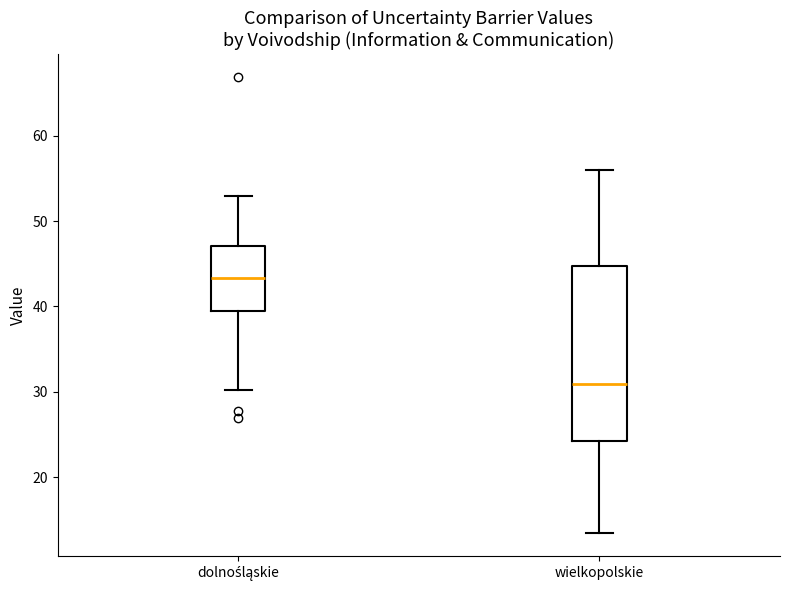

Which box has the lowest median line?

wielkopolskie